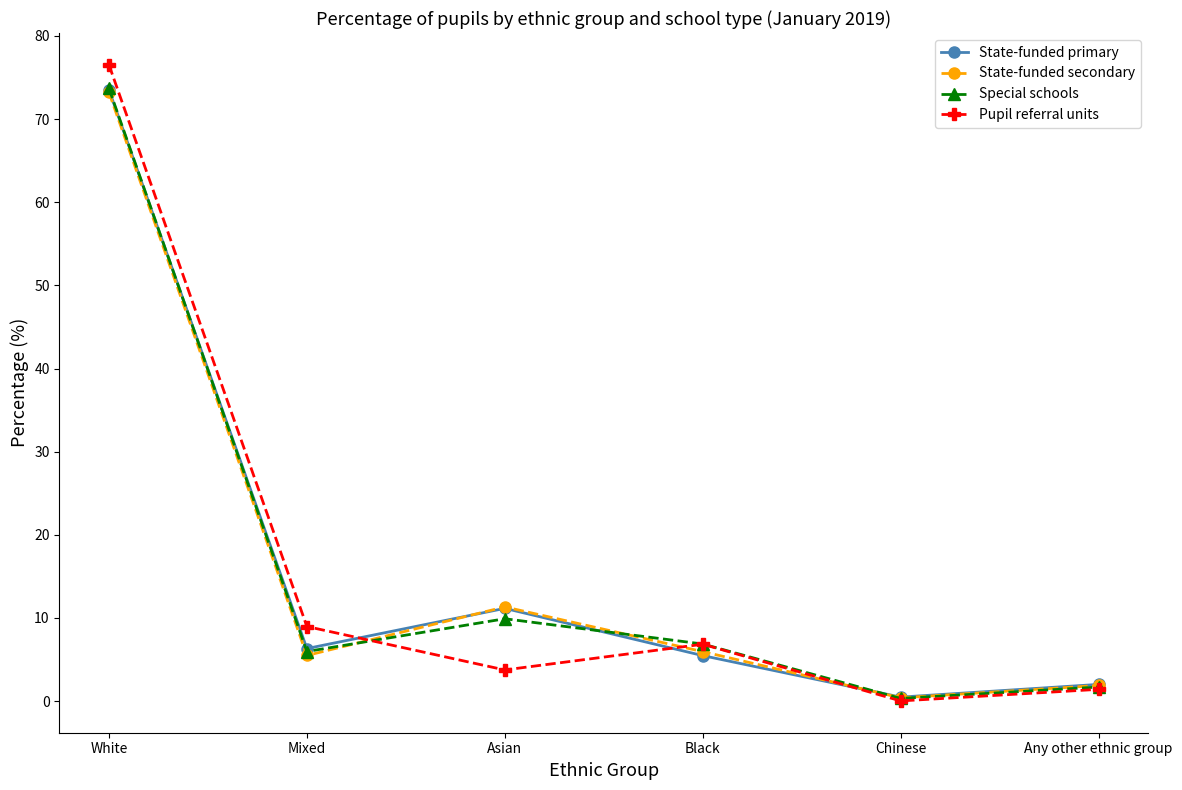

True or false: State-funded primary has a value of 11.2 at Asian.

True